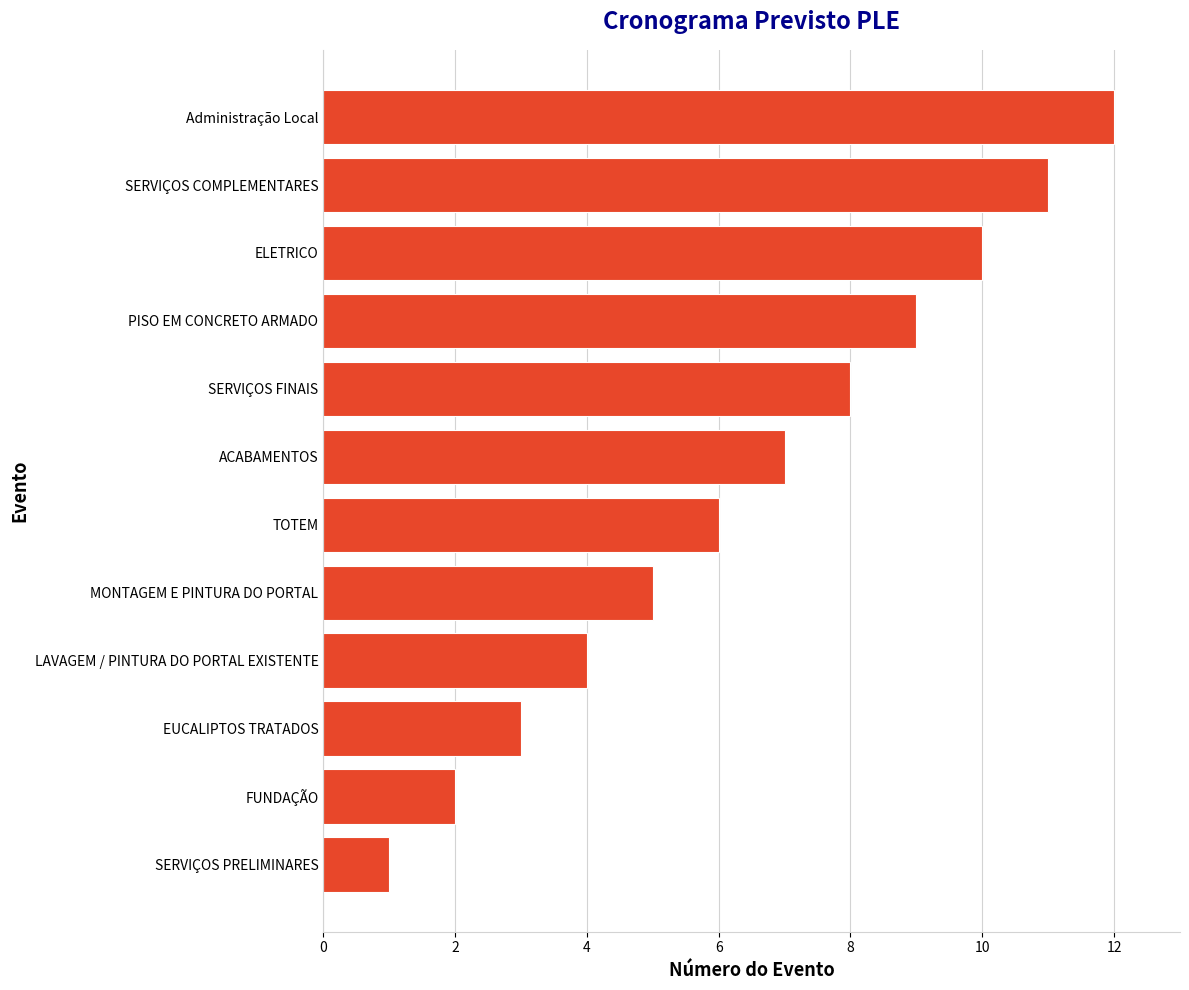

What is the greatest value displayed?

12